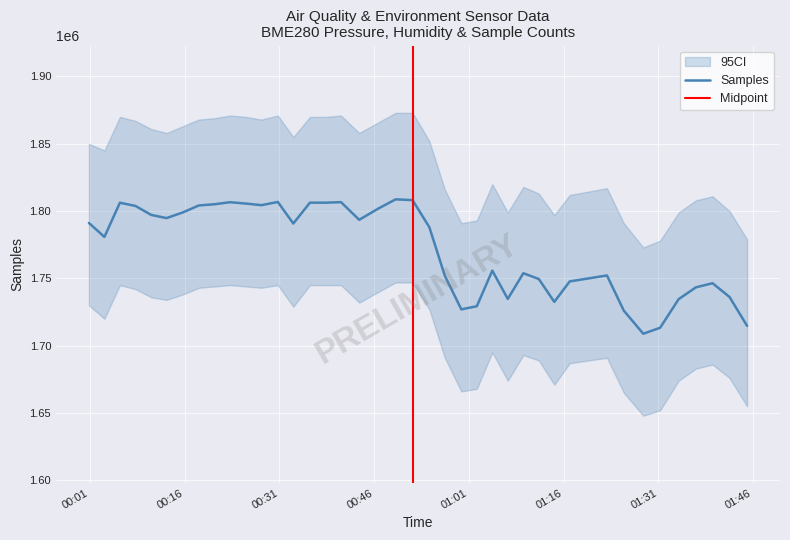

Where does the Samples series first go above 1790763?

2022/09/12 00:00:52